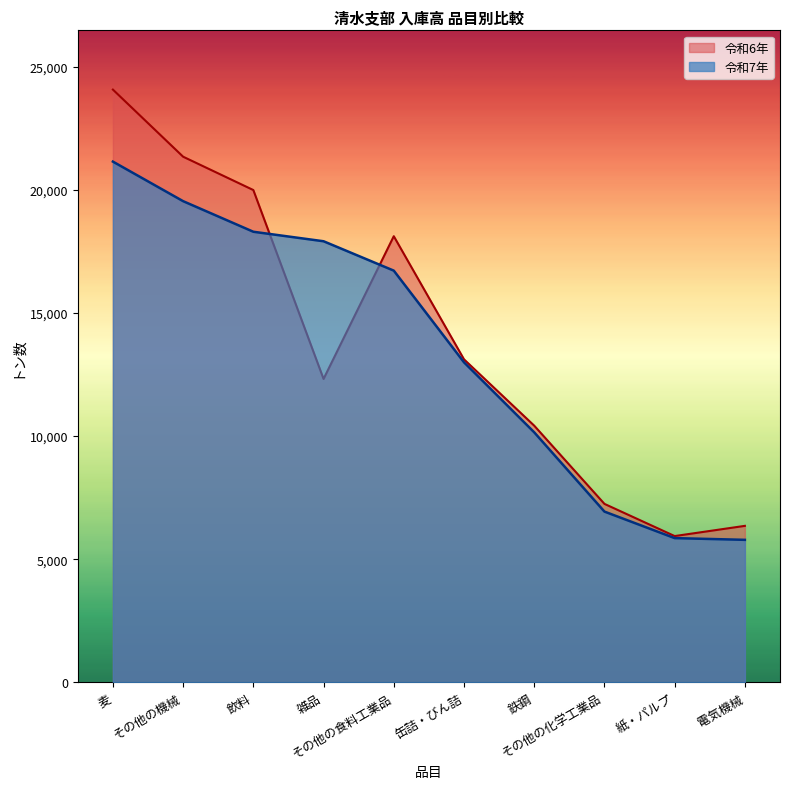

What is the difference between the 令和6年 values at その他の化学工業品 and 麦?

16836